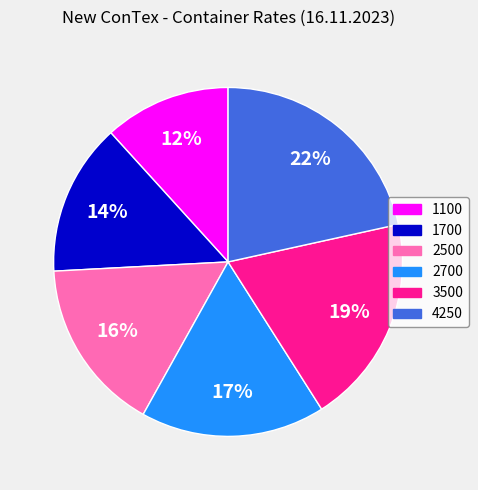

To the nearest percent, what is the difference between the largest and smallest slice percentages?

10%